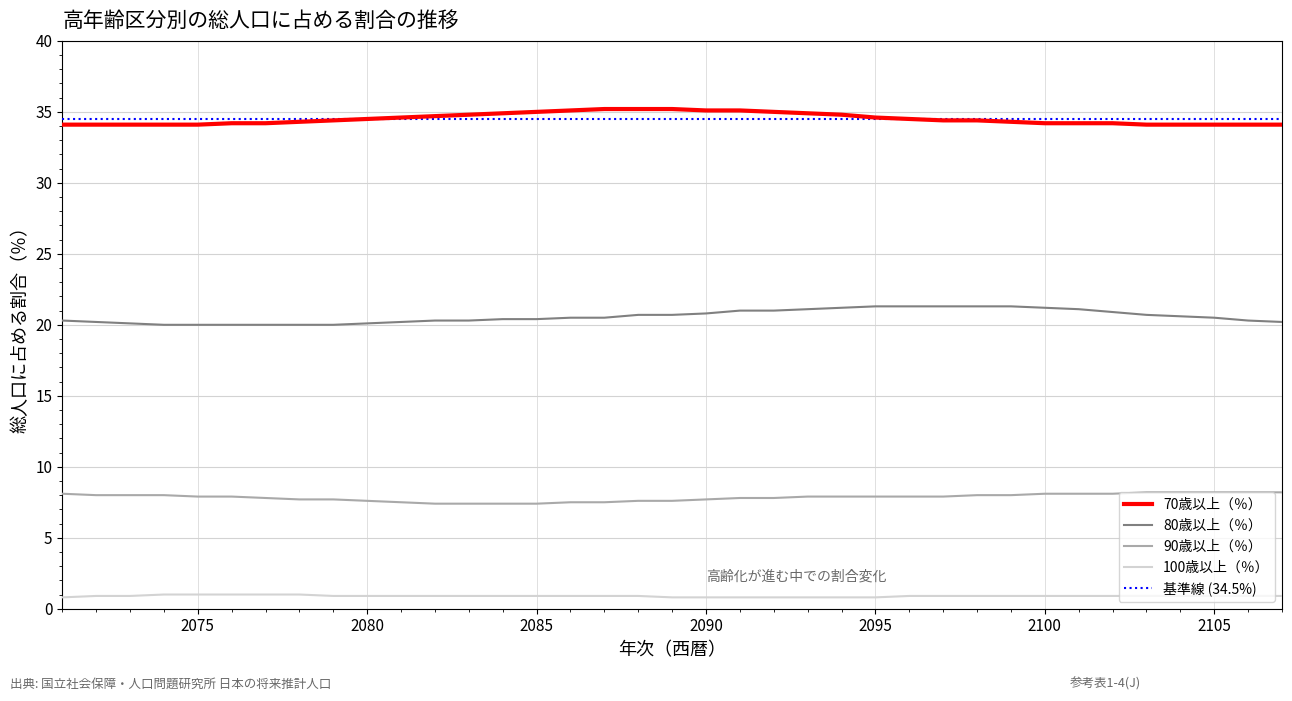

How many 100歳以上（％） values are between 0 and 1?

37